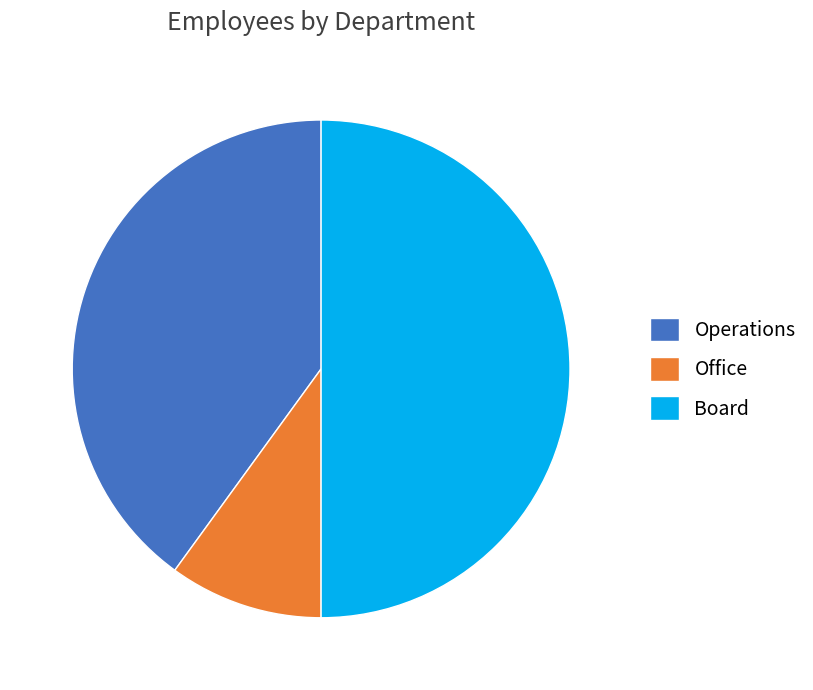

Does Operations account for over 50% of the chart?

No